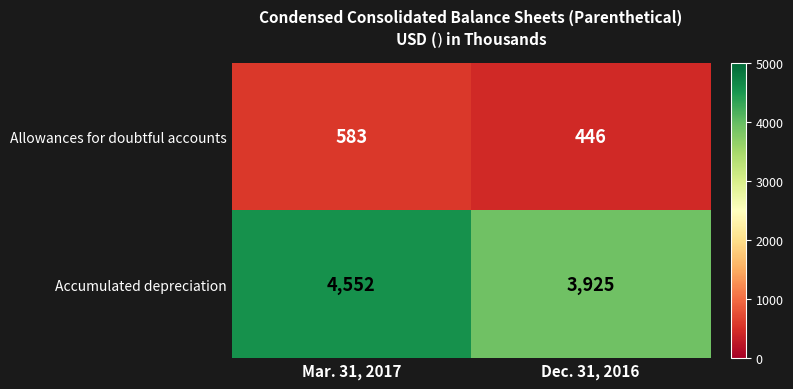

Reading left to right, extract all data points from this chart.

Allowances for doubtful accounts: 583	446
Accumulated depreciation: 4552	3925